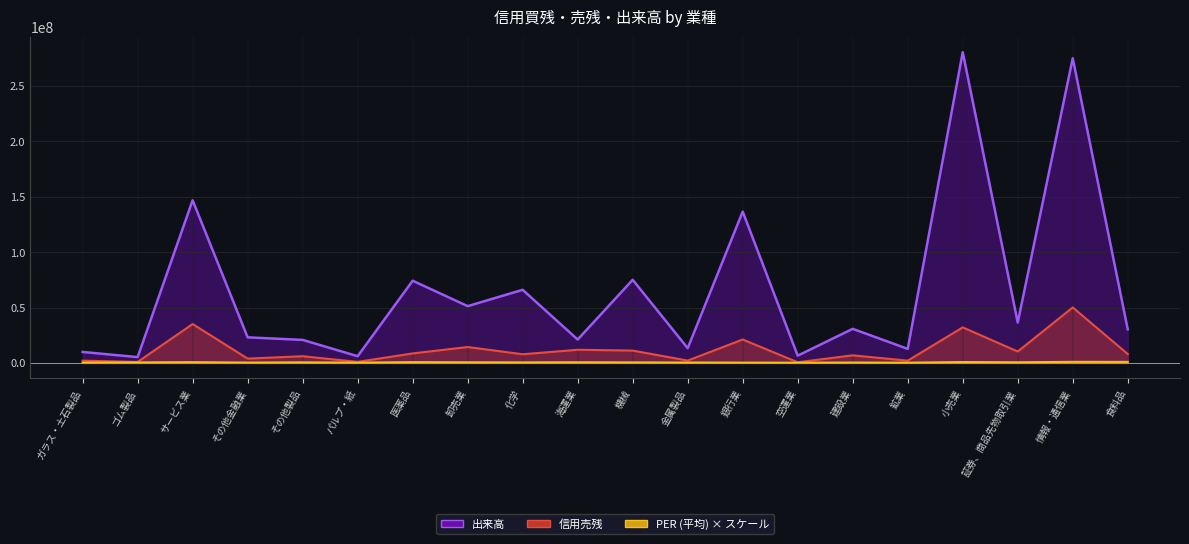

True or false: 信用売残 has a value of 46856547 at サービス業.

False